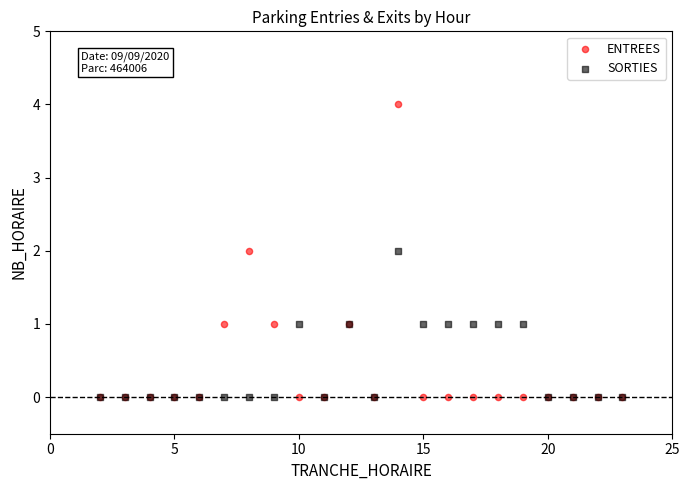

Which series has the largest Y range (max minus min)?

ENTREES